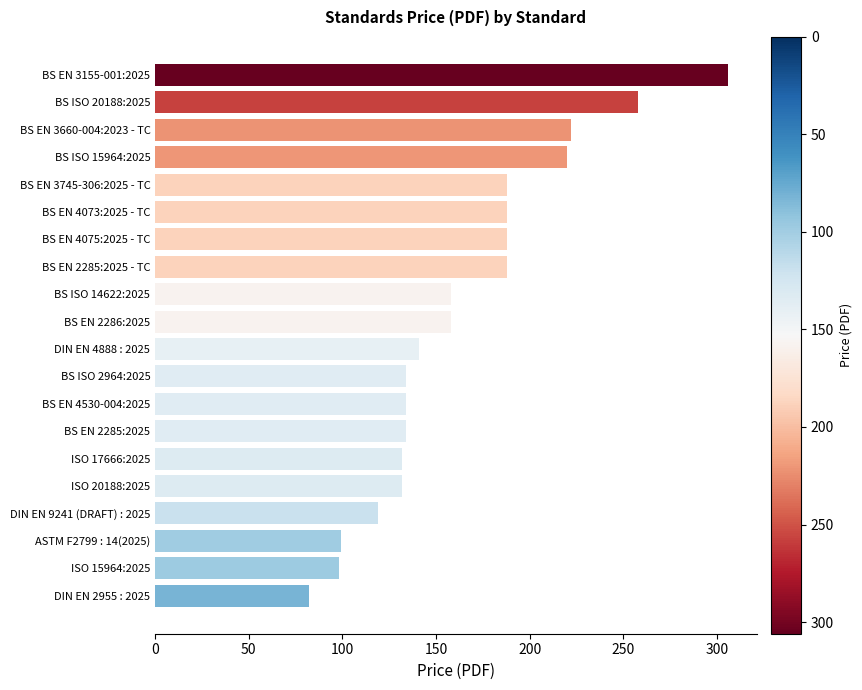

What is the label of the 1st bar from the bottom?

DIN EN 2955 : 2025